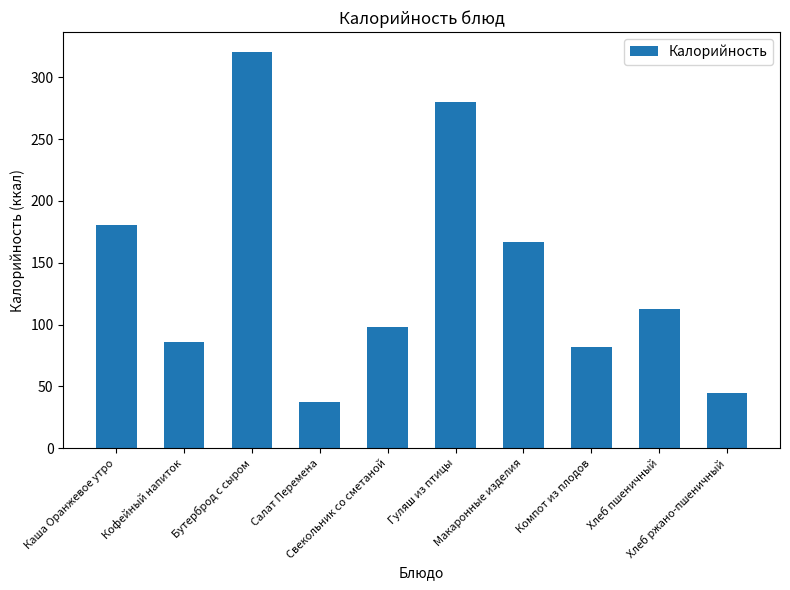

Approximately how many times larger is the value at Хлеб пшеничный compared to Макаронные изделия?

0.7